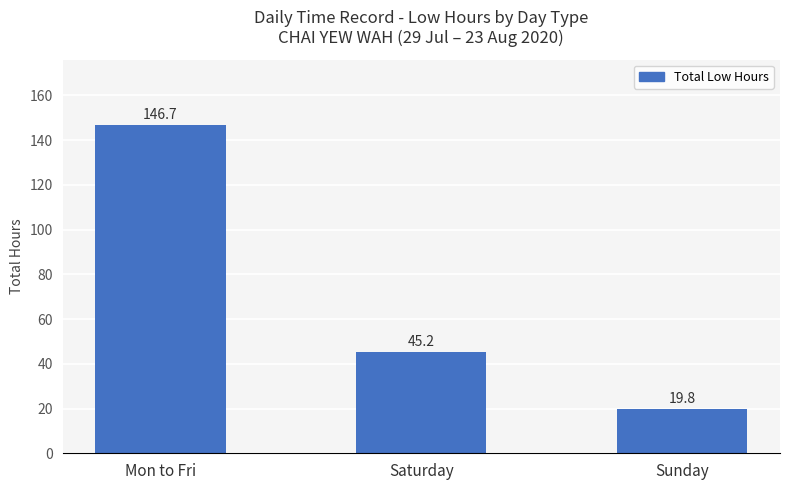

What is the sum of the values at Saturday and Mon to Fri?

191.9